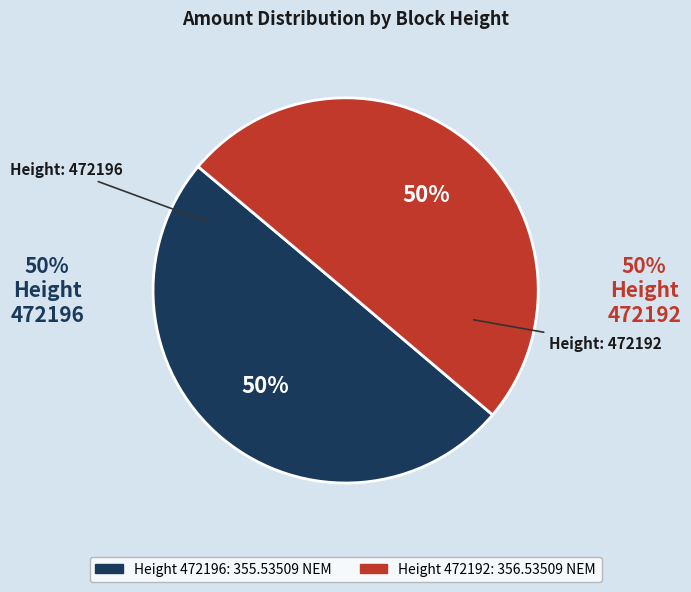

To the nearest percent, what portion does Height: 472192 represent?

50%